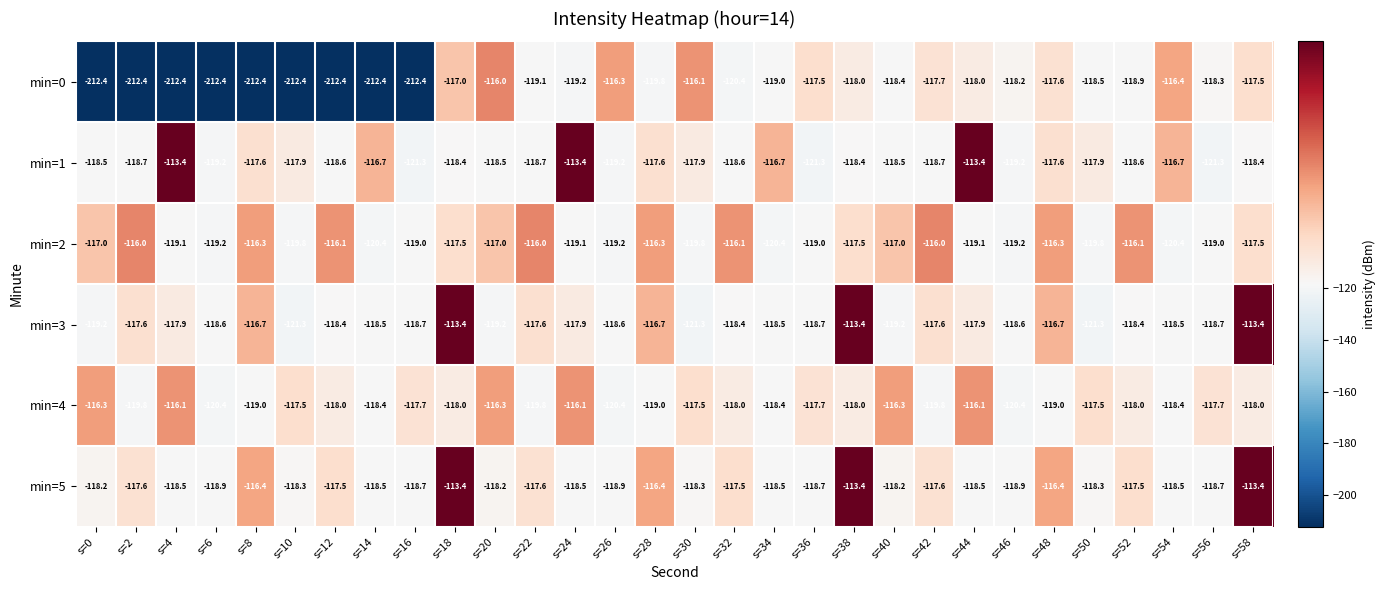

At s=32, list the series in order from largest to smallest.

min=2, min=5, min=4, min=3, min=1, min=0